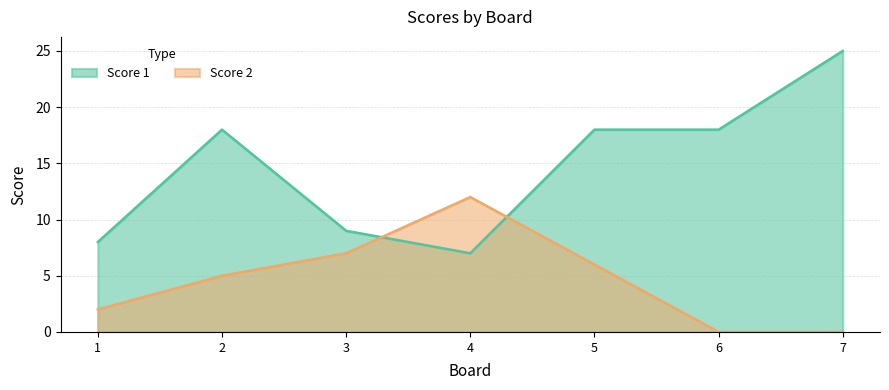

At which label does Score 1 first exceed 18?

7